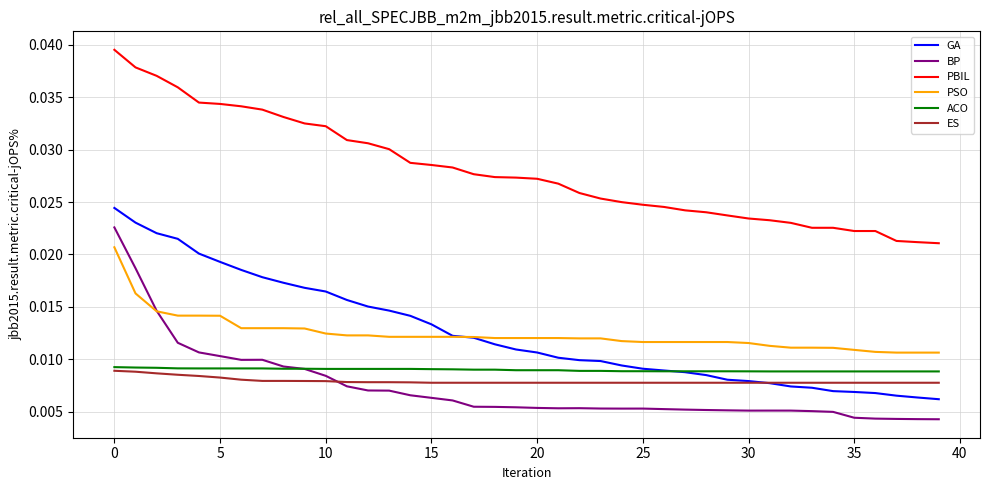

Which series has the largest total across all categories?

PBIL